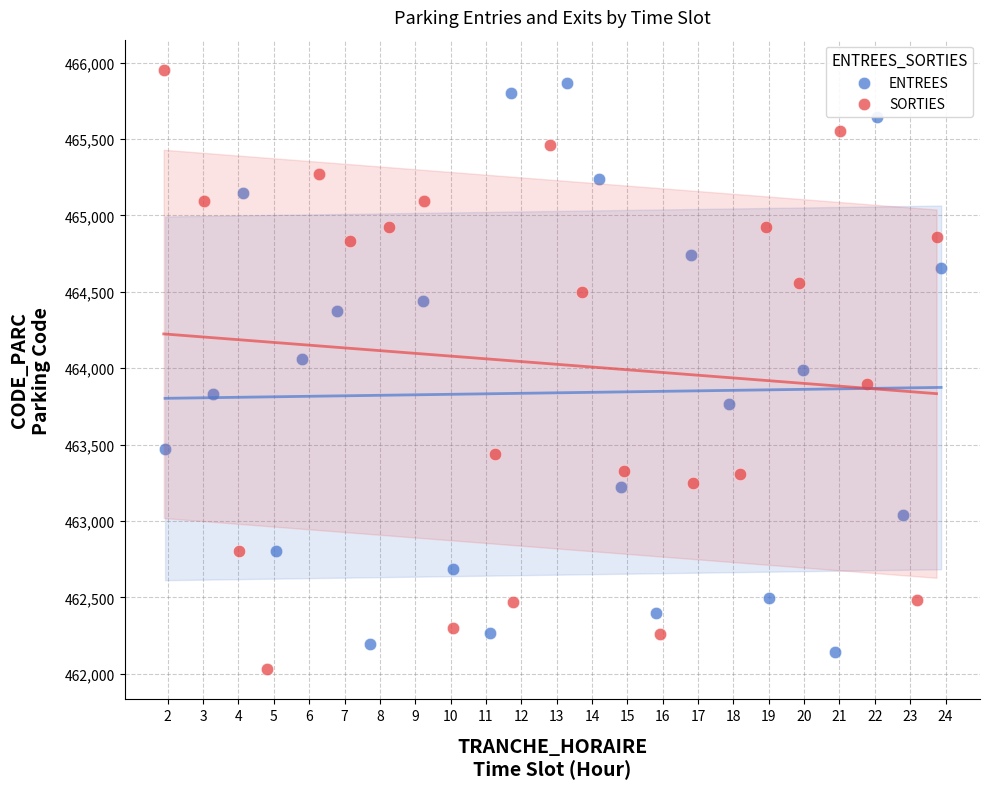

Which series has the largest Y range (max minus min)?

SORTIES